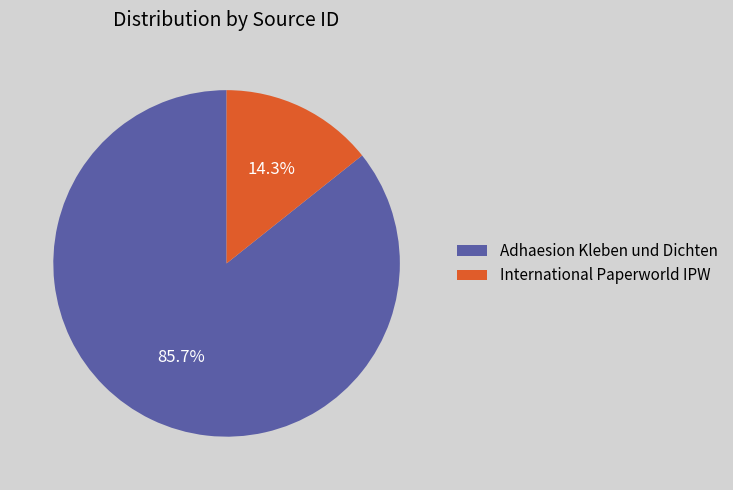

To the nearest percent, what is the difference between the largest and smallest slice percentages?

71%